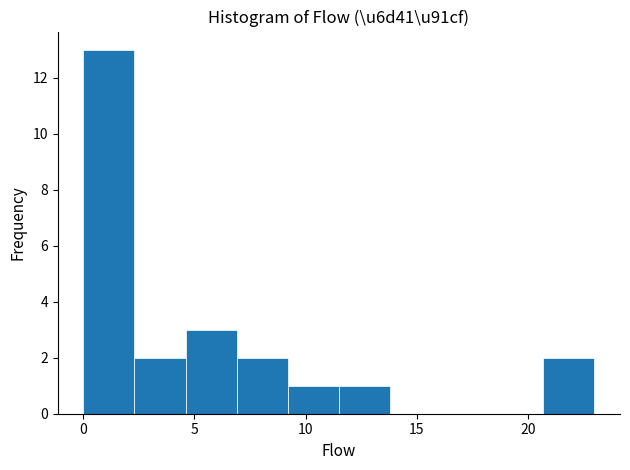

Which range on the x-axis has the tallest bar?

0.0 to 2.3